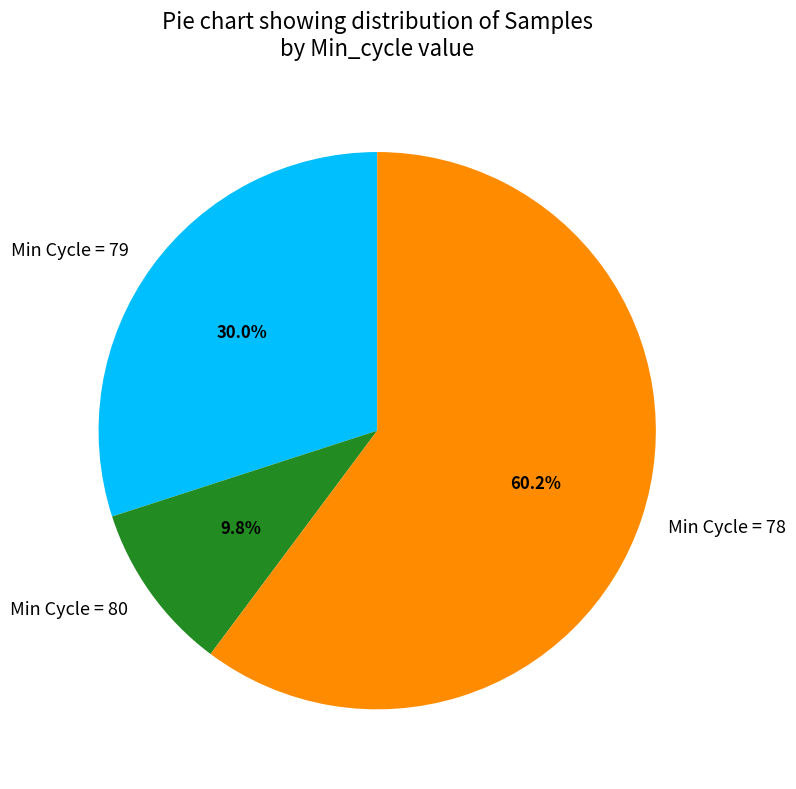

Between Min Cycle = 78 and Min Cycle = 79, which is larger?

Min Cycle = 78